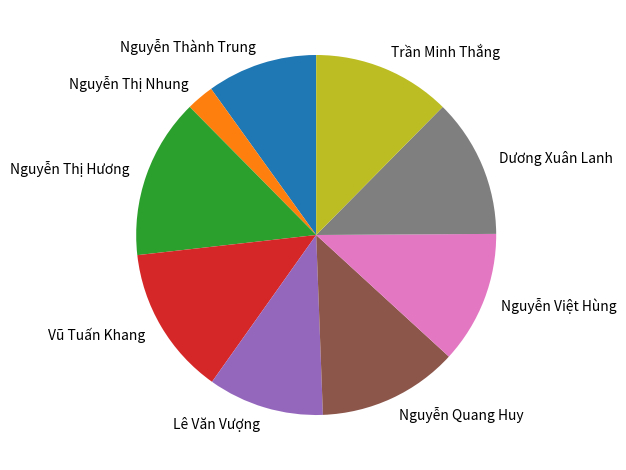

The Nguyễn Việt Hùng slice represents 1% of the pie. True or false?

False